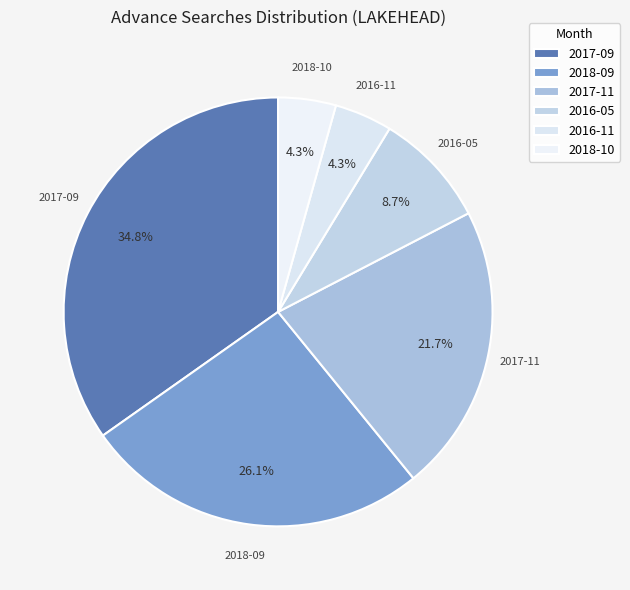

Is there a majority slice in this chart?

No